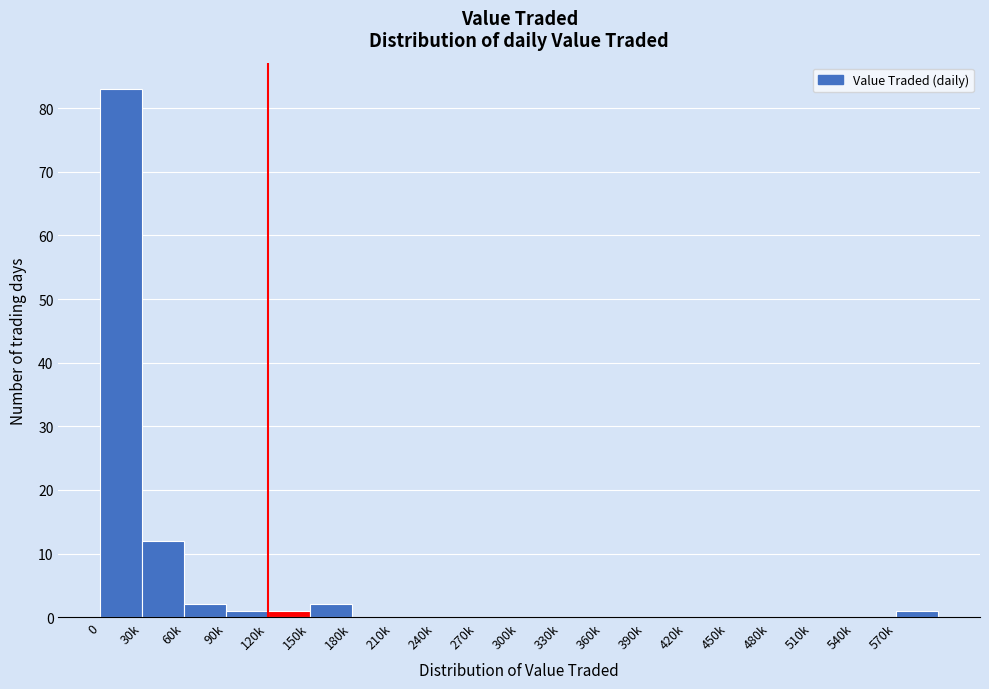

Reading left to right, list all the values displayed in this chart.

0=83	30k=12	60k=2	90k=1	120k=1	150k=2	180k=0	210k=0	240k=0	270k=0	300k=0	330k=0	360k=0	390k=0	420k=0	450k=0	480k=0	510k=0	540k=0	570k=1